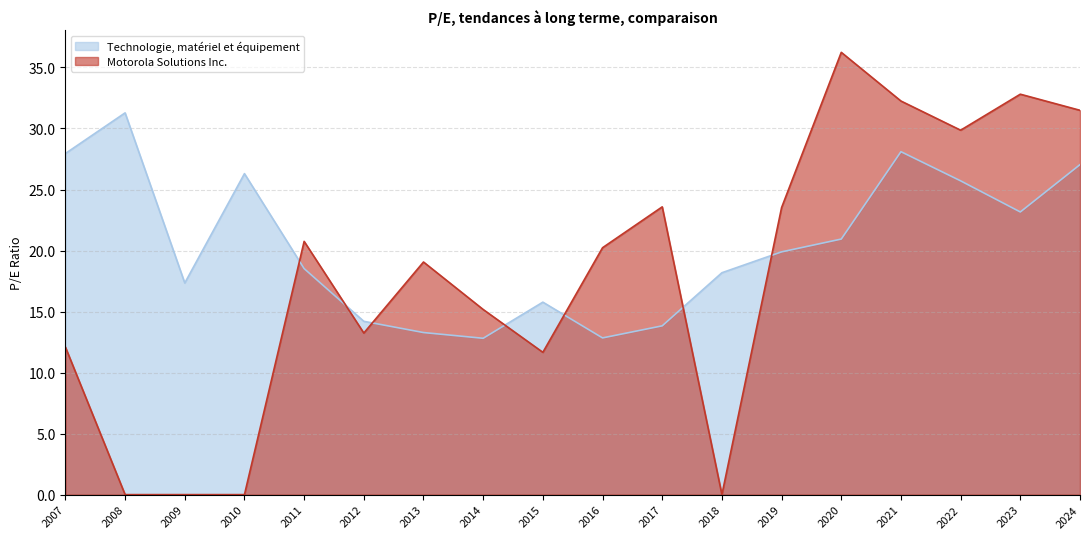

How many times do Technologie, matériel et équipement and Motorola Solutions Inc. cross each other?

7